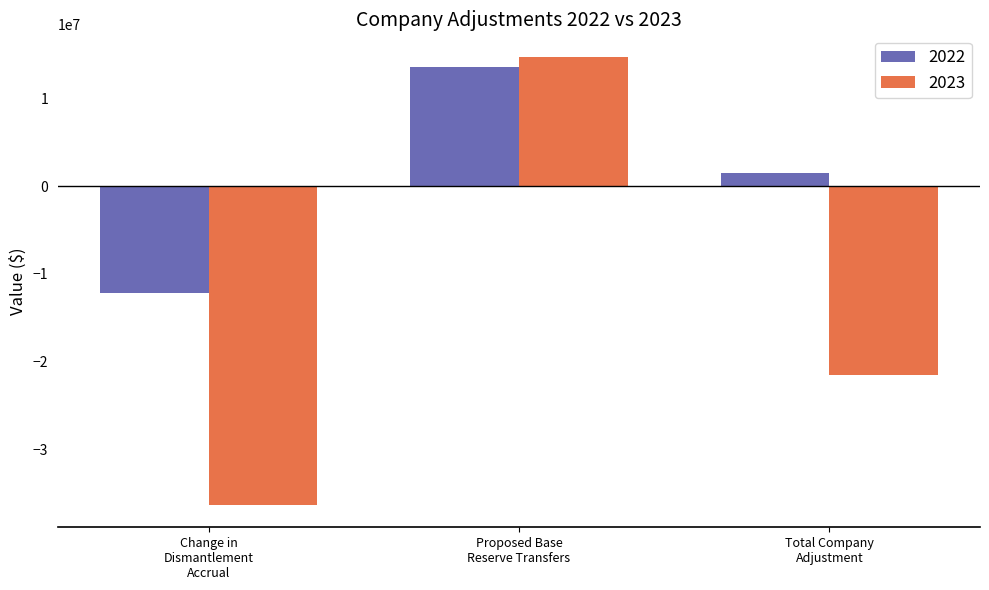

Which series has the largest total across all categories?

2022